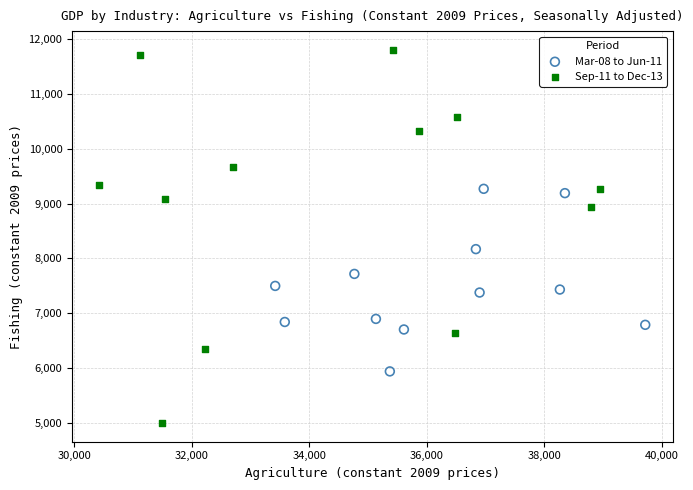

Which series has the widest spread of Y values?

Sep-11 to Dec-13